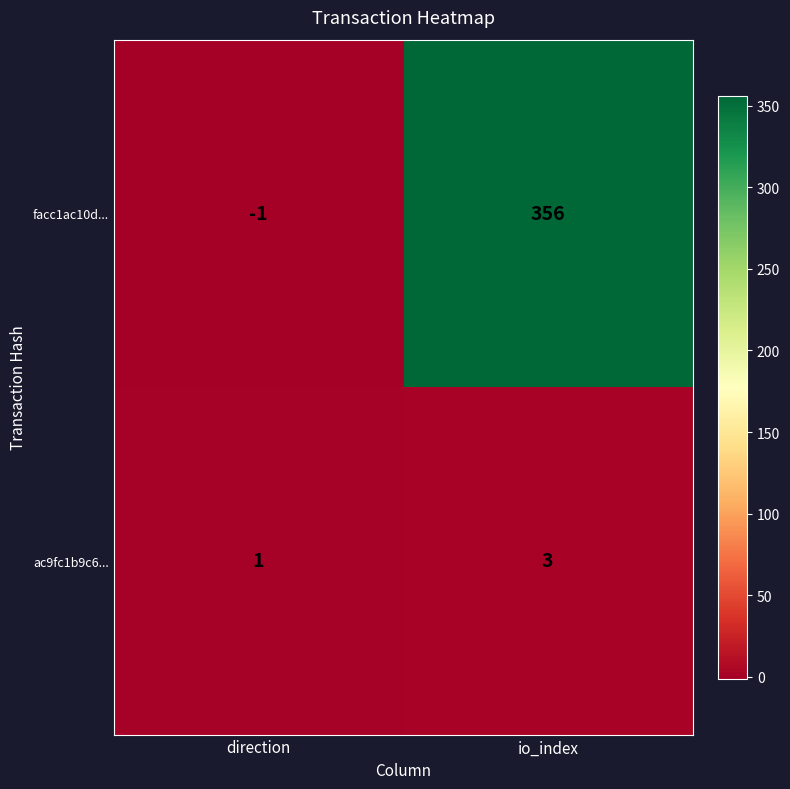

Is it true that facc1ac10d... equals 133 at io_index?

False